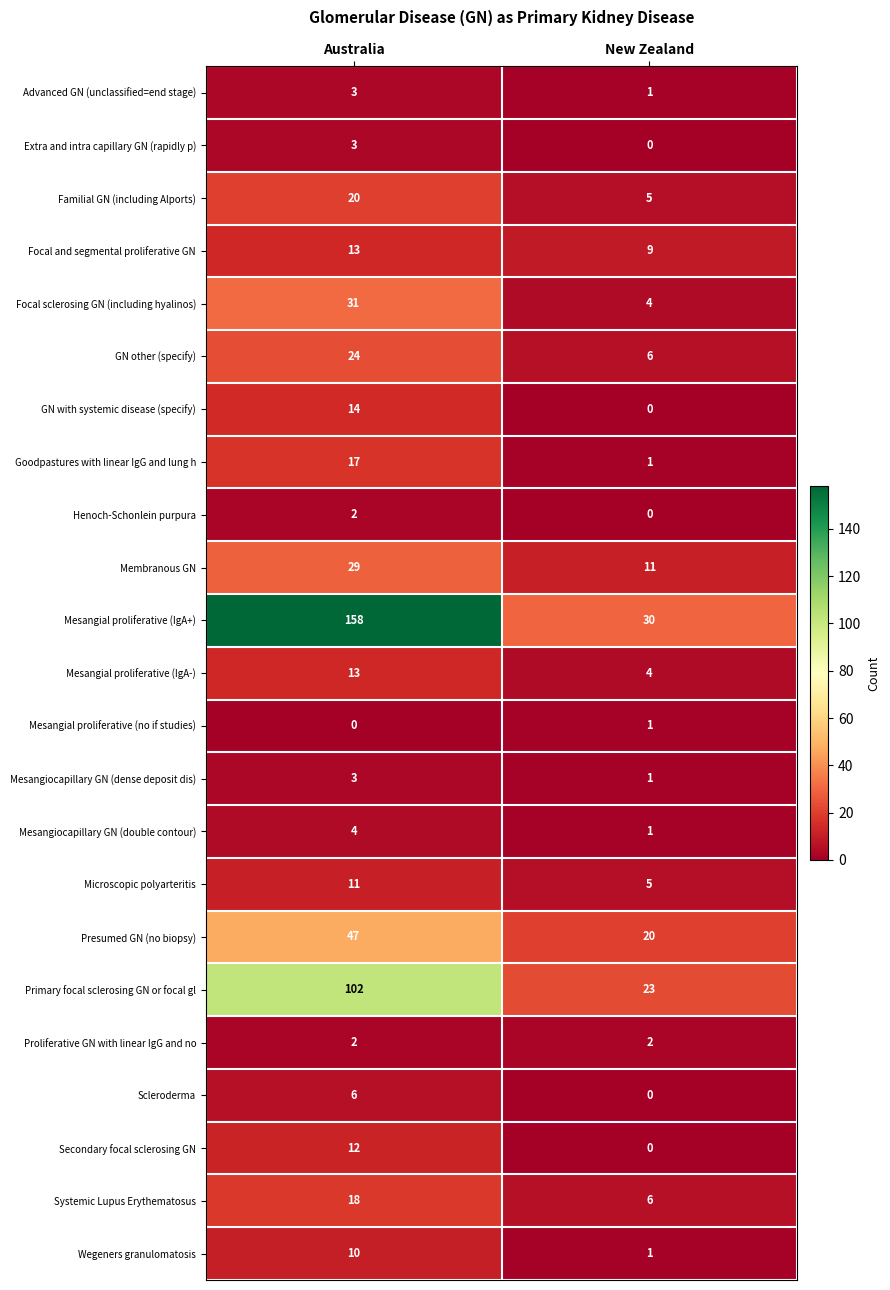

What is the difference between the maximum and minimum values in the Goodpastures with linear IgG and lung h series?

16